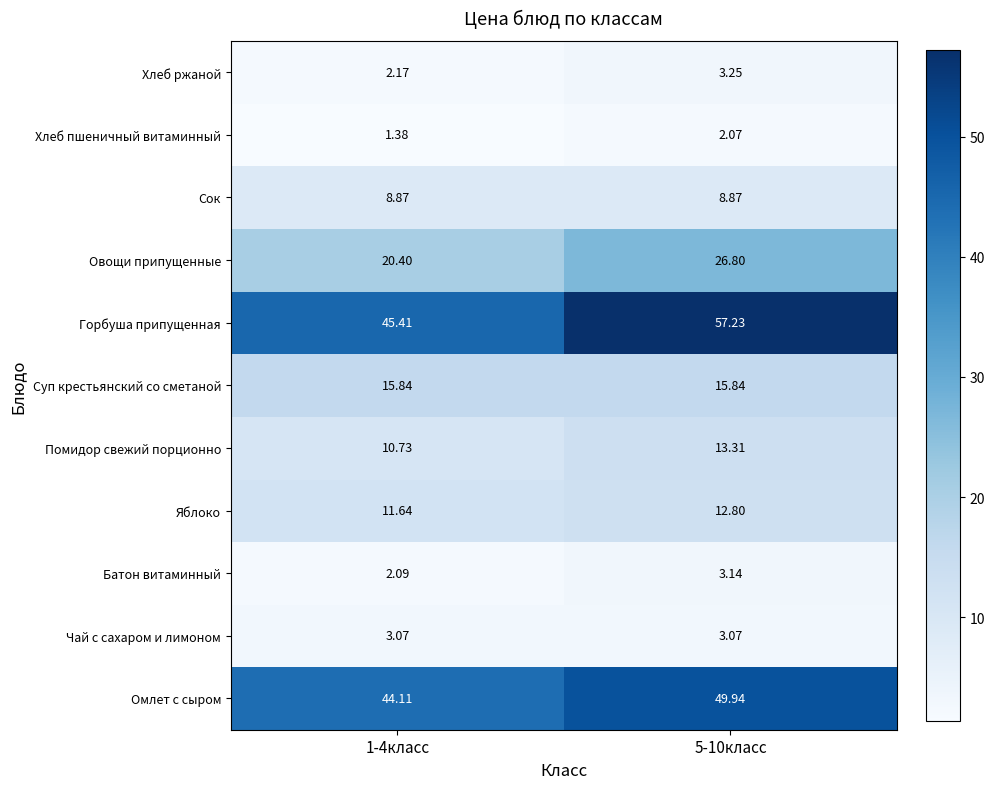

List the series in order of their peak value, highest first.

Горбуша припущенная, Омлет с сыром, Овощи припущенные, Суп крестьянский со сметаной, Помидор свежий порционно, Яблоко, Сок, Хлеб ржаной, Батон витаминный, Чай с сахаром и лимоном, Хлеб пшеничный витаминный